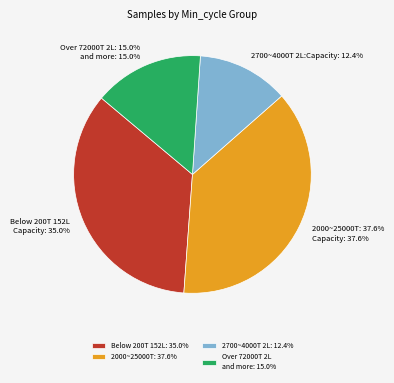

Rank the categories by value from highest to lowest.

2000~25000T: 37.6%, Below 200T 152L: 35.0%, Over 72000T 2L and more: 15.0%, 2700~4000T 2L: 12.4%